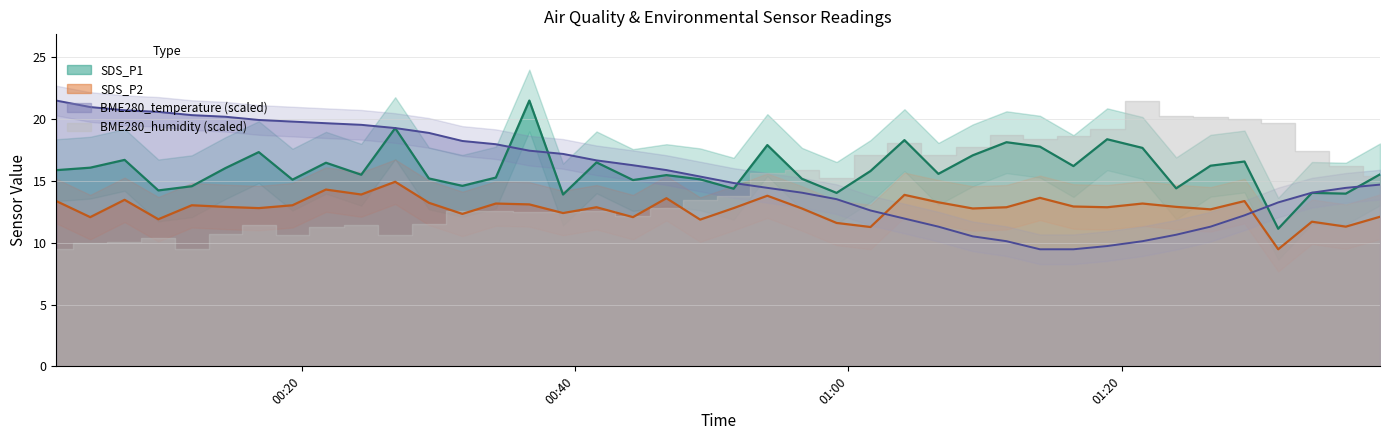

How many values in the SDS_P2 series are below 12?

7